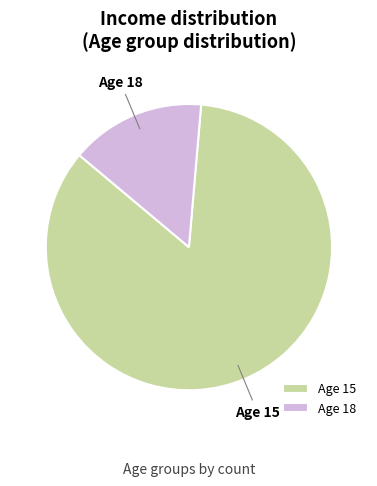

How many slices are in this pie chart?

2